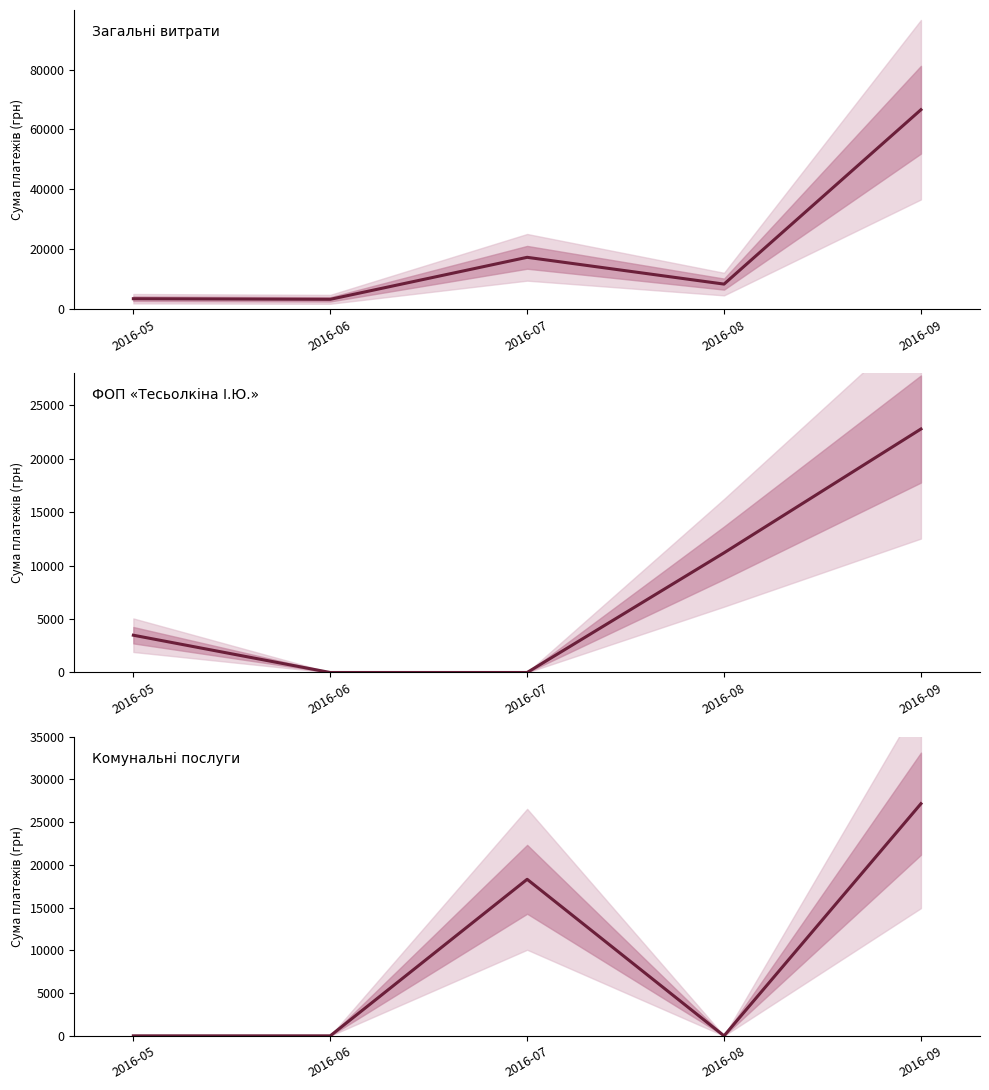

What are all the series names shown in the legend?

Загальні витрати, ФОП «Тесьолкіна І.Ю.», Комунальні послуги